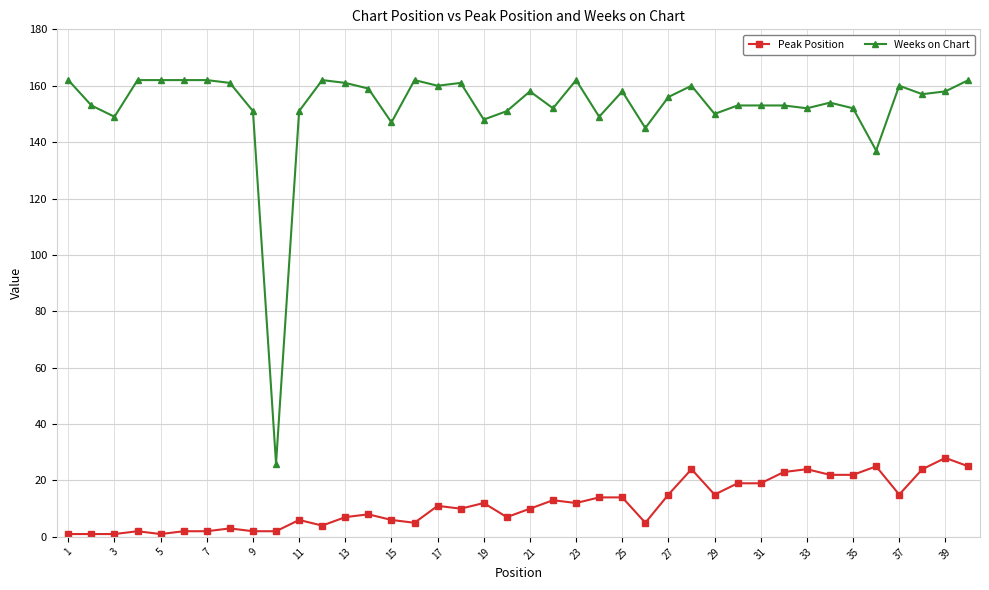

Does the chart display data point markers on the line(s)?

Yes